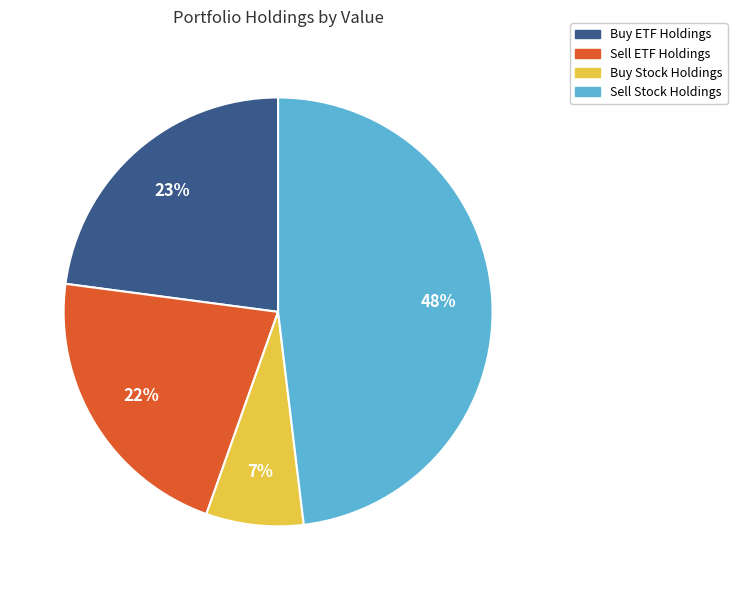

How many segments does this pie chart have?

4